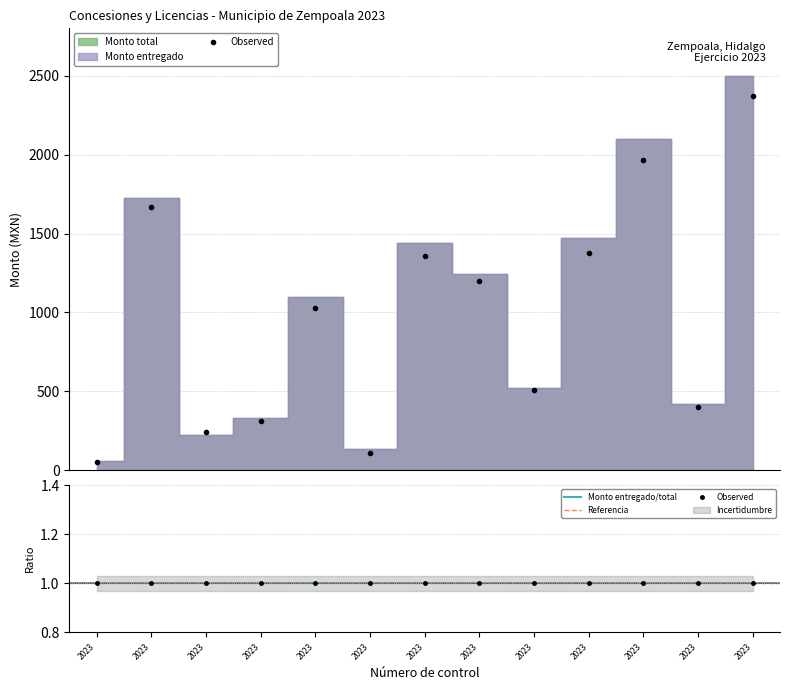

What is the difference between the Monto total values at PMZEM/DU/LC/118/2023 and PMZEM/DU/LC/116/2023?

1340.0